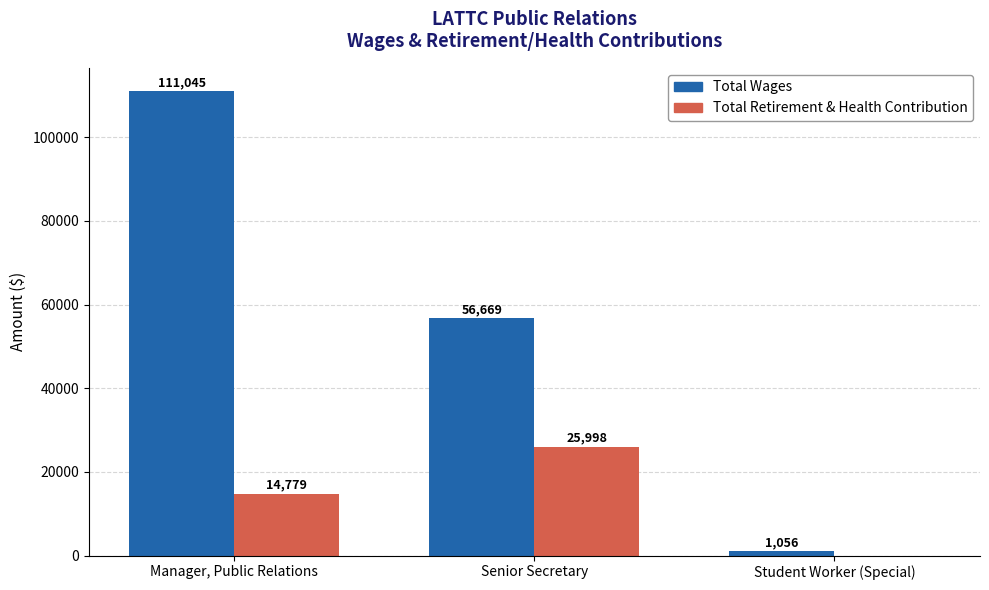

How many Total Wages values are between 1056 and 111045?

3